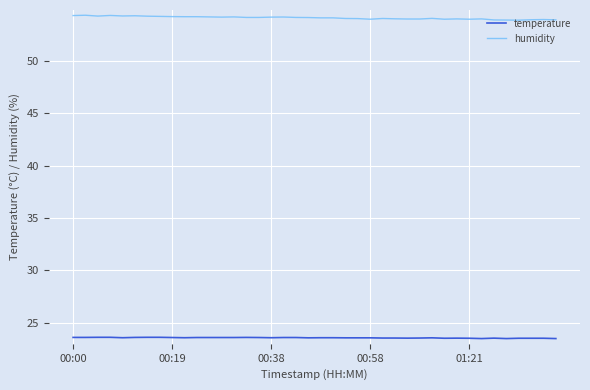

Which series has the widest spread of values?

humidity